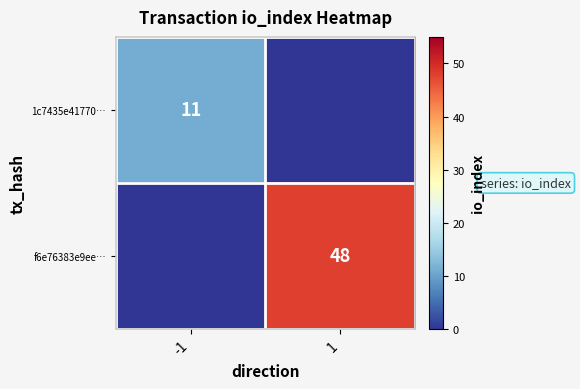

True or false: f6e76383e9ee… has a value of 15 at 1.

False